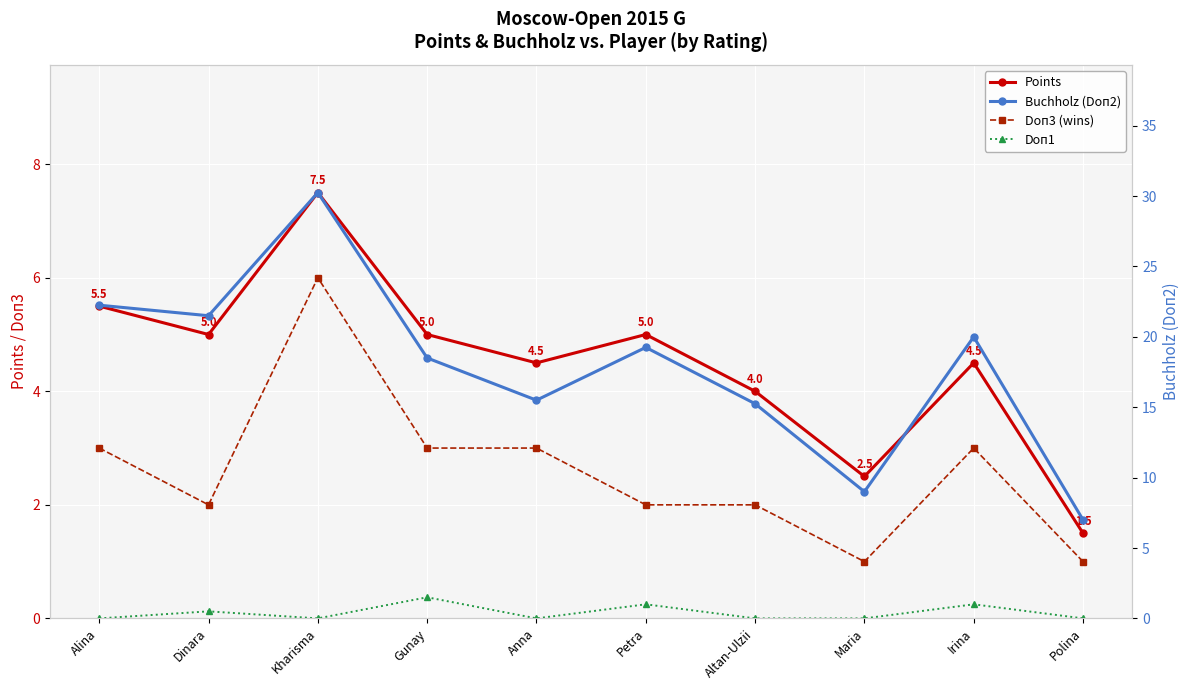

Where is the first local minimum for Doп1?

Kharisma